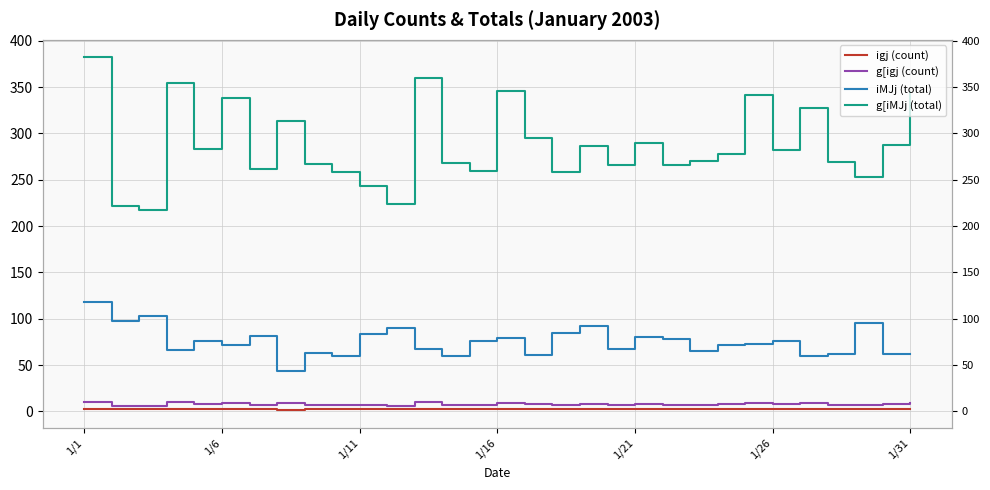

Is it true that igj (count) equals 3 at 14?

False